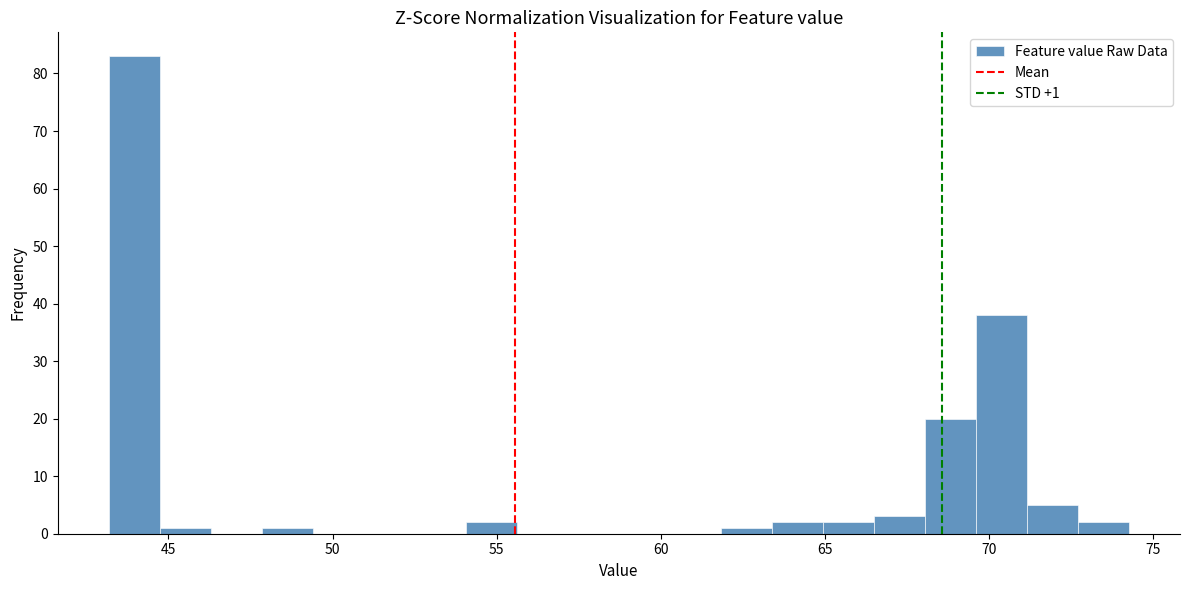

Around what value on the x-axis is the tallest bar? Give the approximate position of its centre, as read against the axis.

44.0